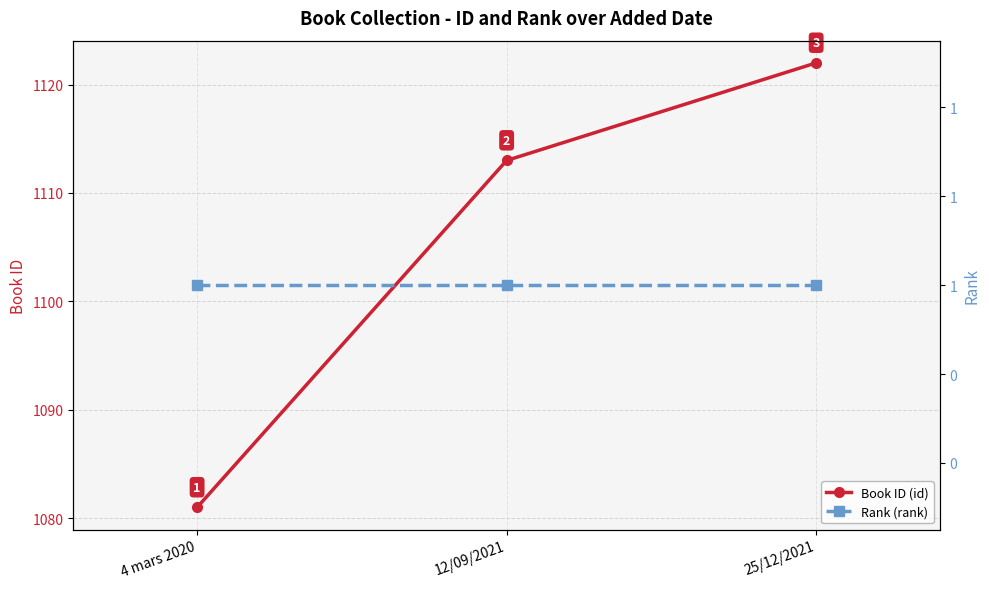

Which series changed the most between 4 mars 2020 and 25/12/2021?

Book ID (id)